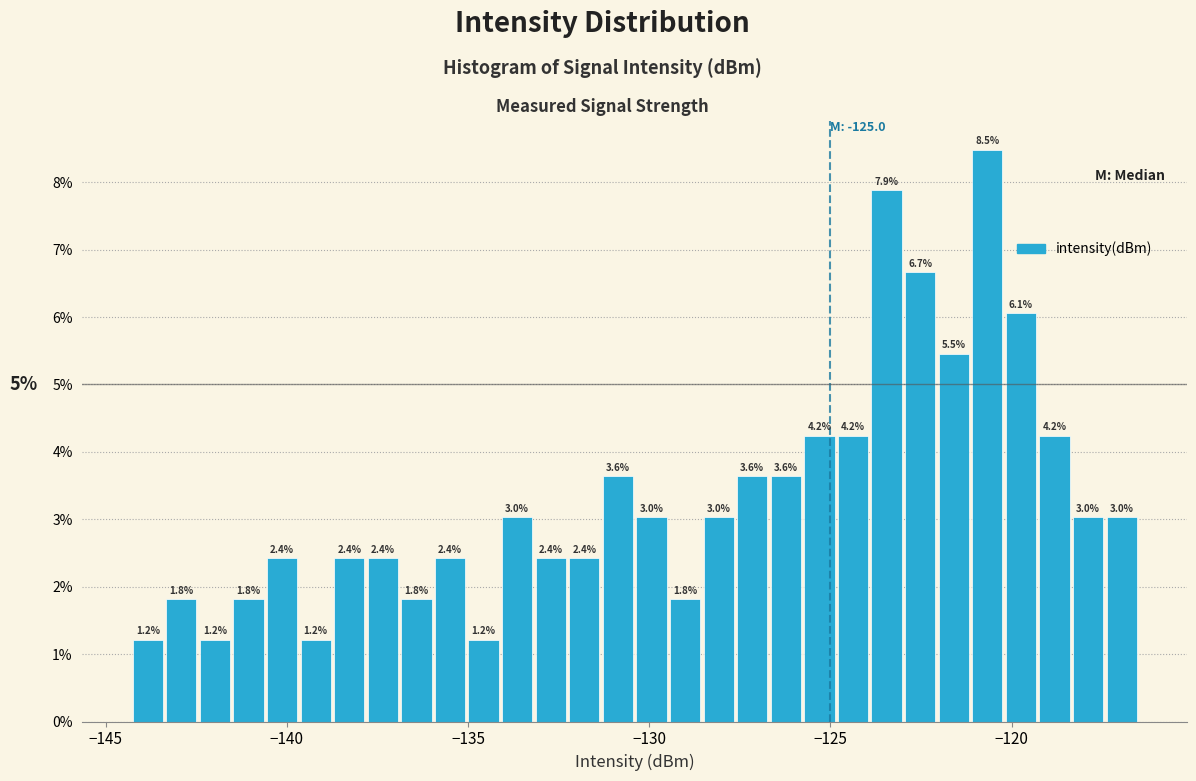

Around what value on the x-axis is the tallest bar? Give the approximate position of its centre, as read against the axis.

-120.5